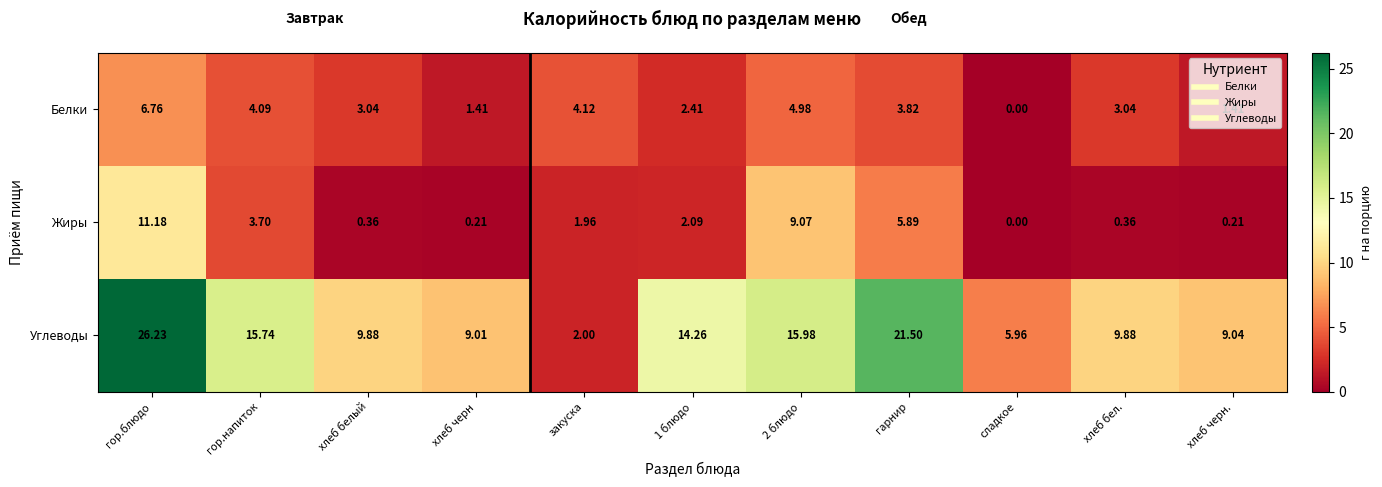

How many distinct data groups are displayed?

3